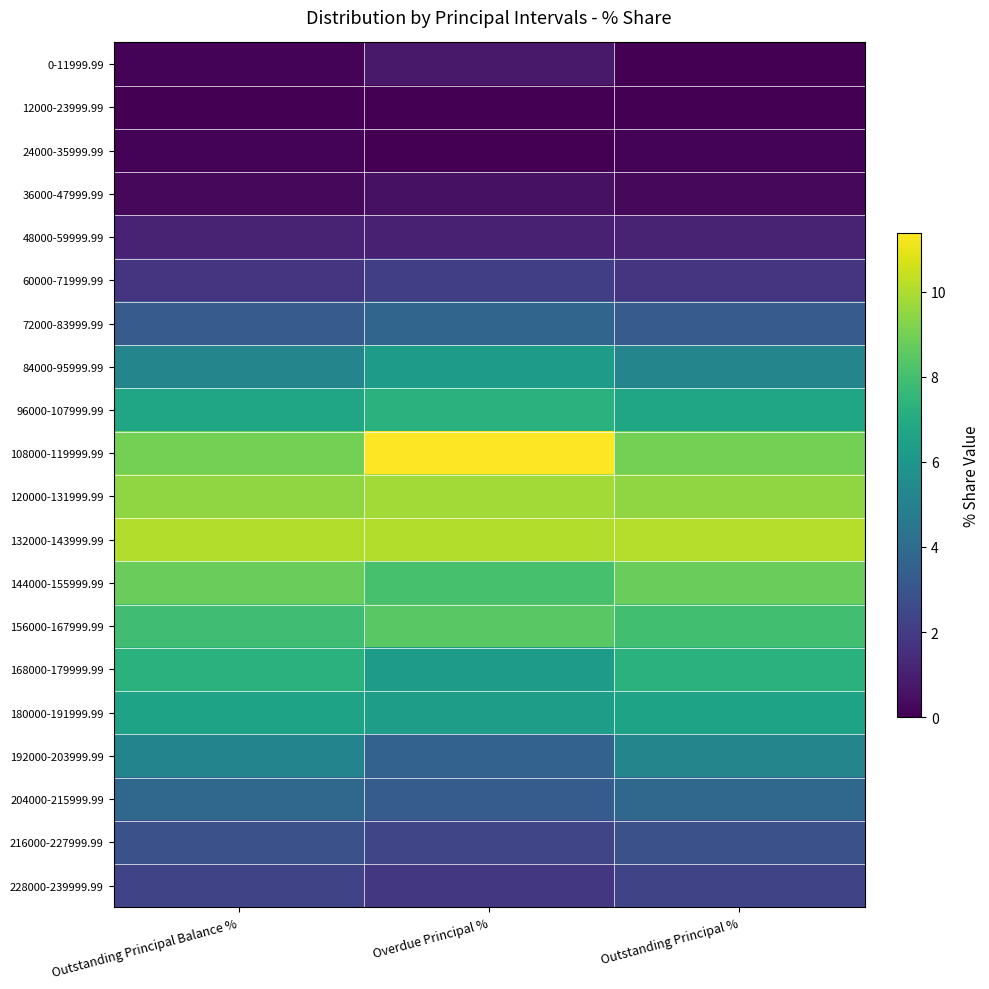

Which series has the largest total across all categories?

132000-143999.99